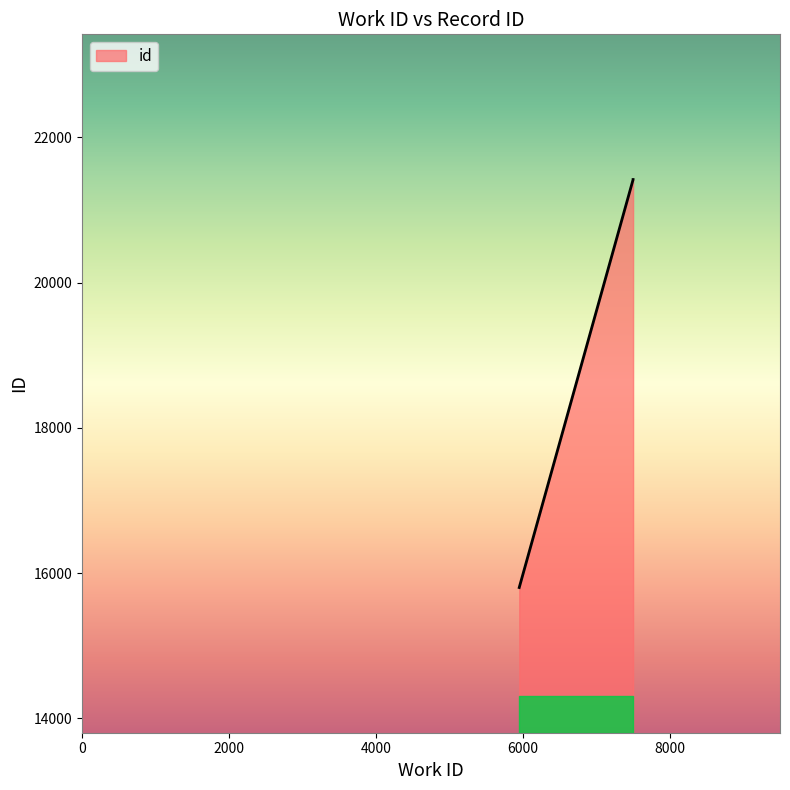

What is the ratio of the value at 7502 to the value at 5952?

1.4